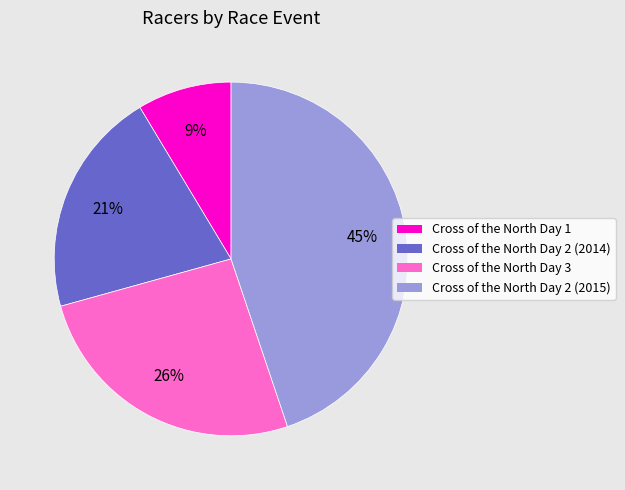

Does any single category account for the majority?

No